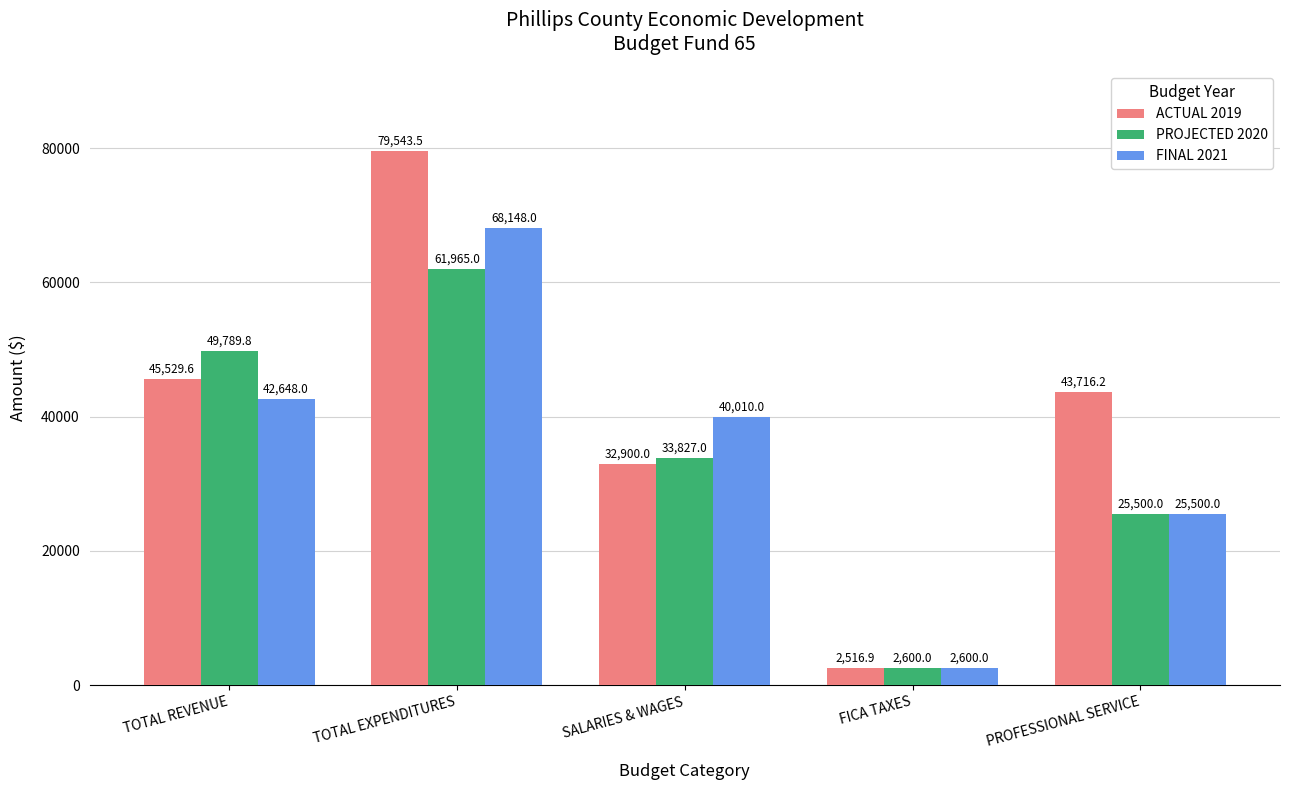

Which series has the largest range (max minus min)?

ACTUAL 2019